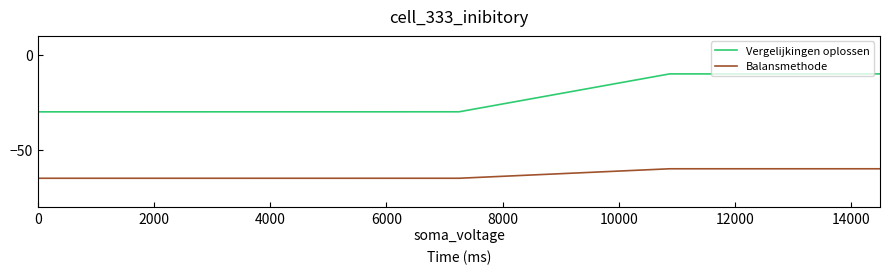

True or false: Balansmethode and Vergelijkingen oplossen intersect in this chart.

False